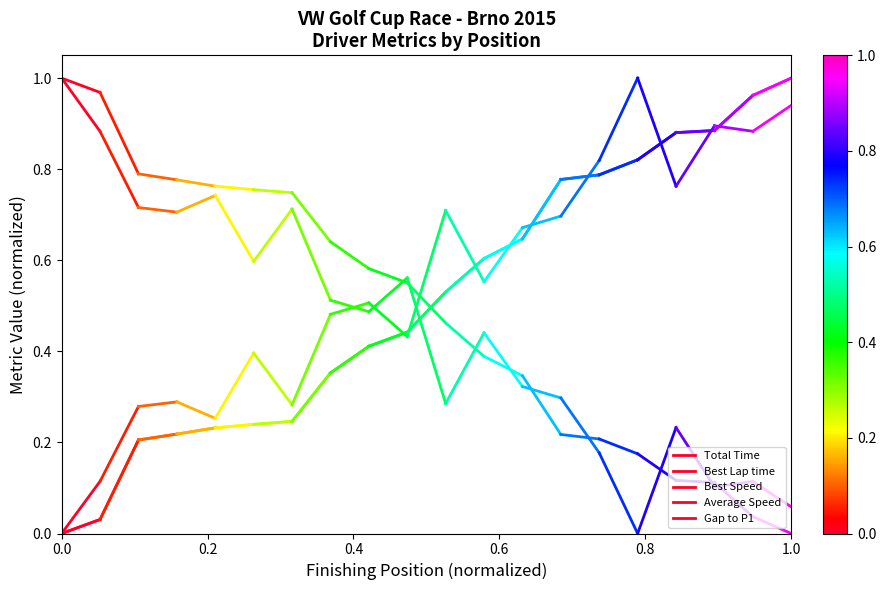

At which label is Average Speed closest to 0?

0.2